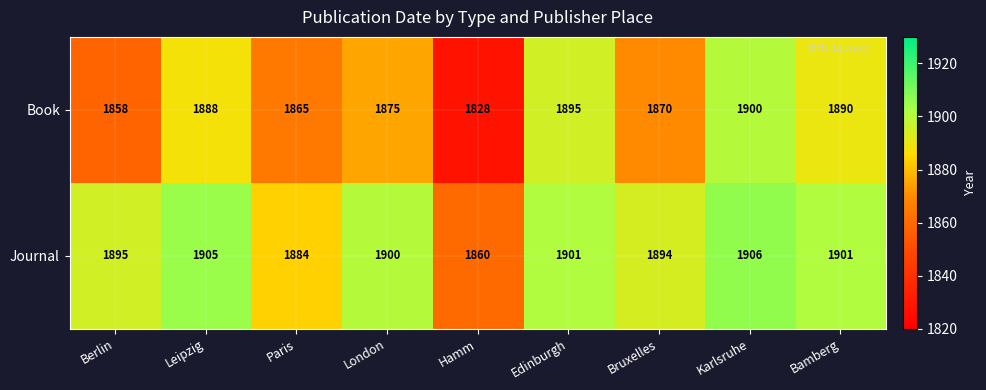

What is the difference between the maximum and minimum values in the Journal series?

46